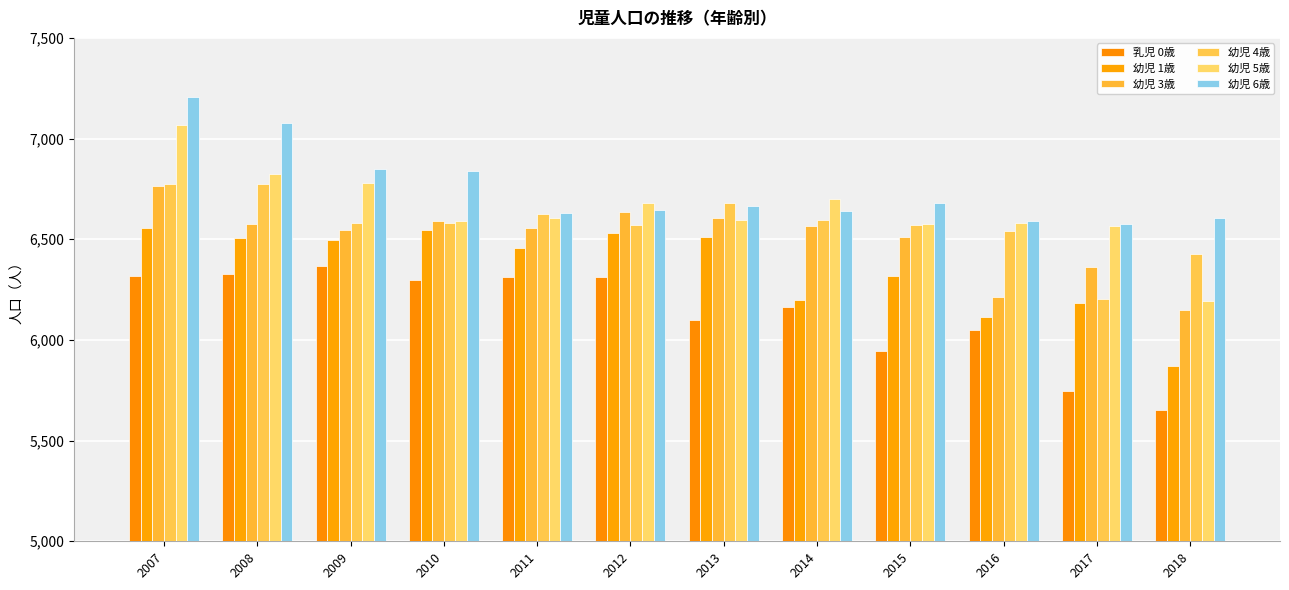

Which series changed the most between 2012 and 2013?

乳児 0歳